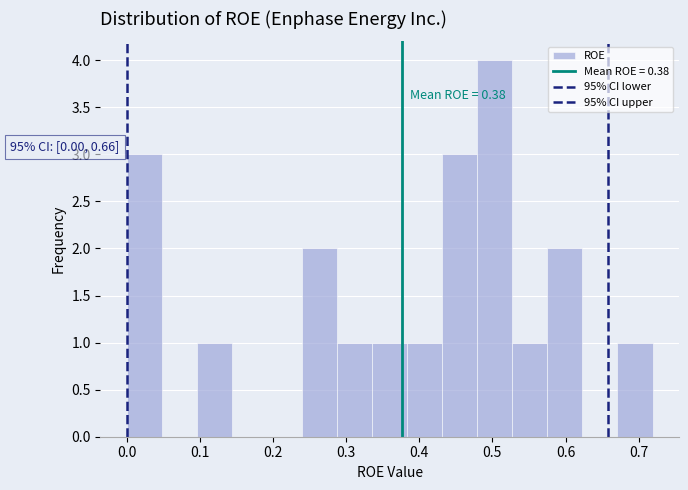

Which range on the x-axis has the tallest bar?

0.48 to 0.53